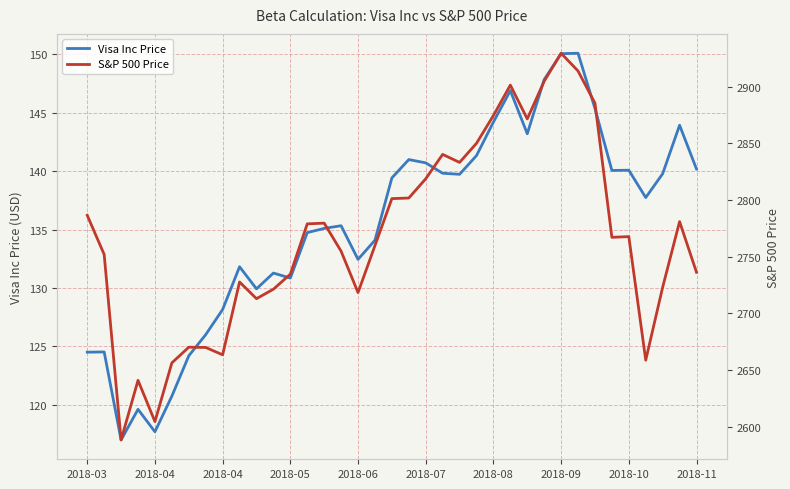

At how many categories does at least one series exceed 1238?

37